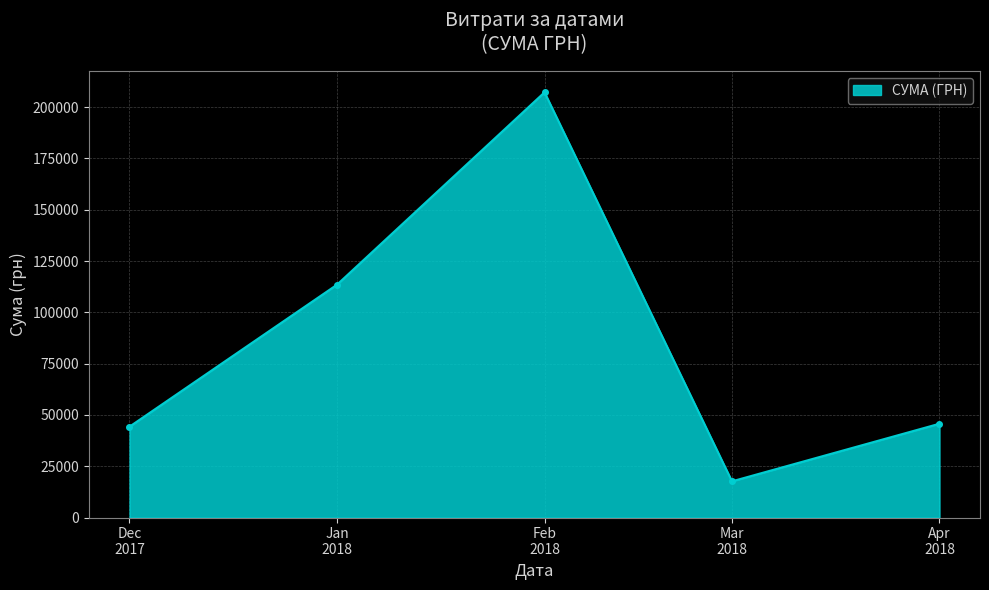

What is the value of the 1st point from the left?

44262.2